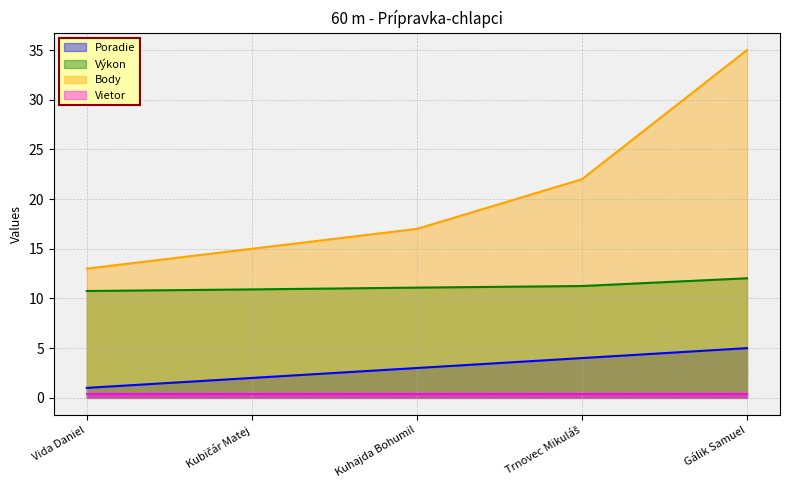

What is the label of the 1st point from the left?

Vida Daniel